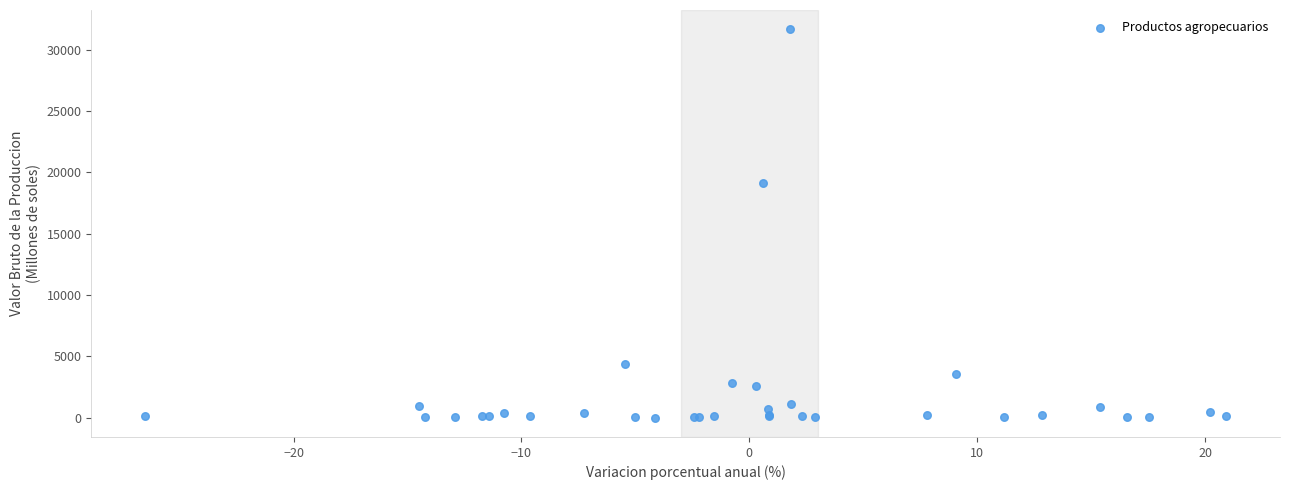

What Y value in the scatter plot is closest to 15831?

19149.6